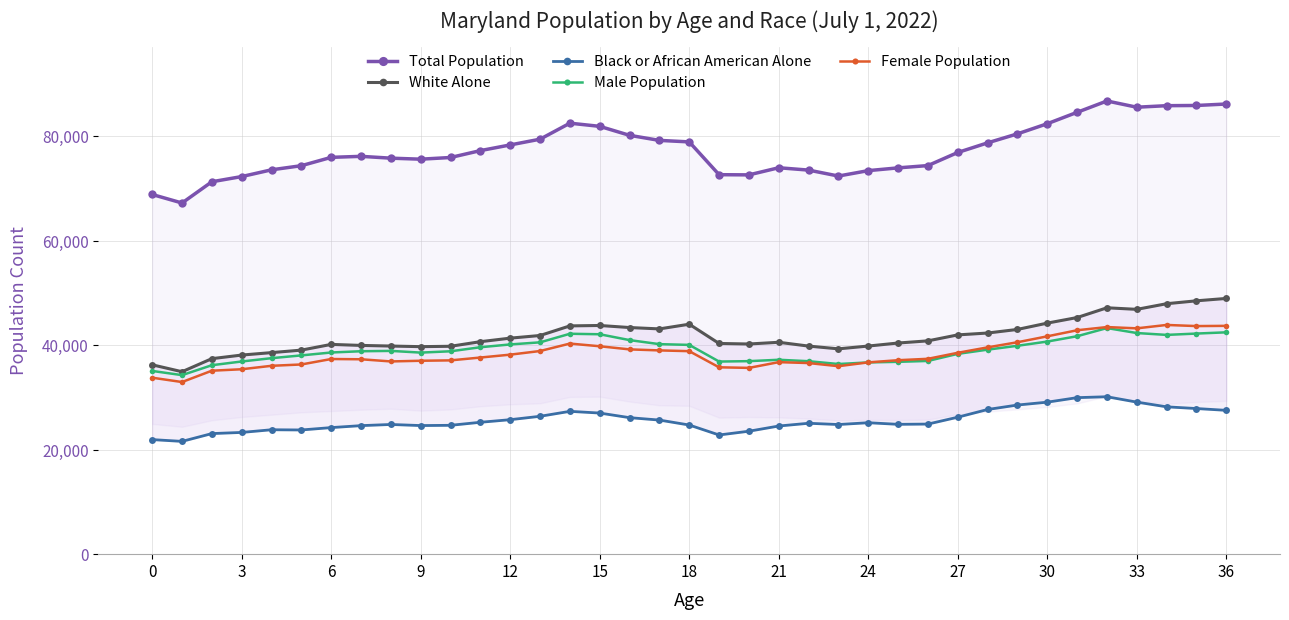

How many distinct data groups are displayed?

5